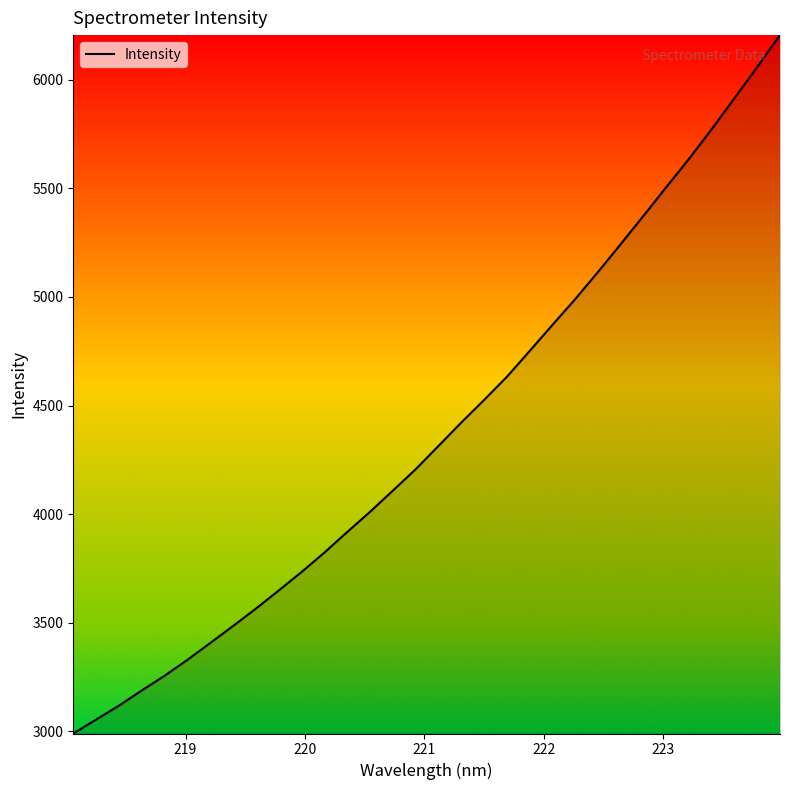

What is the minimum value shown in the chart?

2988.9